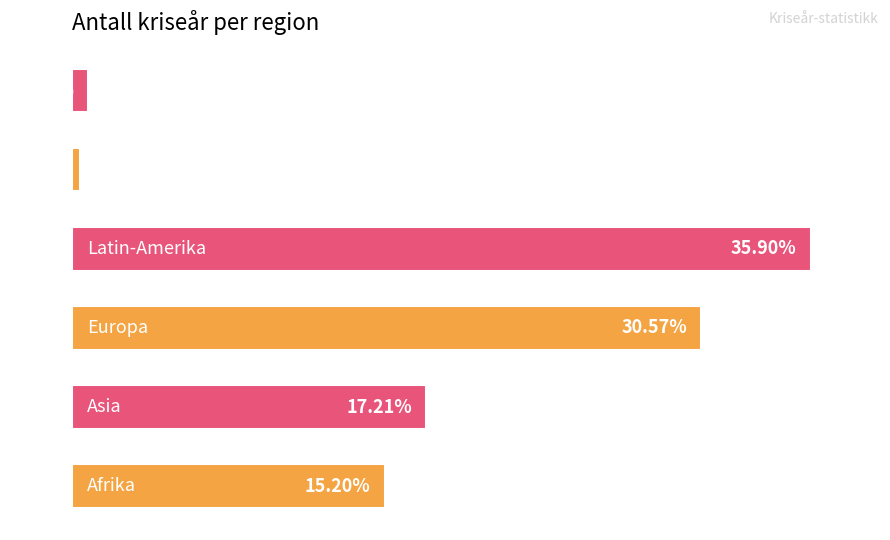

Does the chart contain any negative values?

No